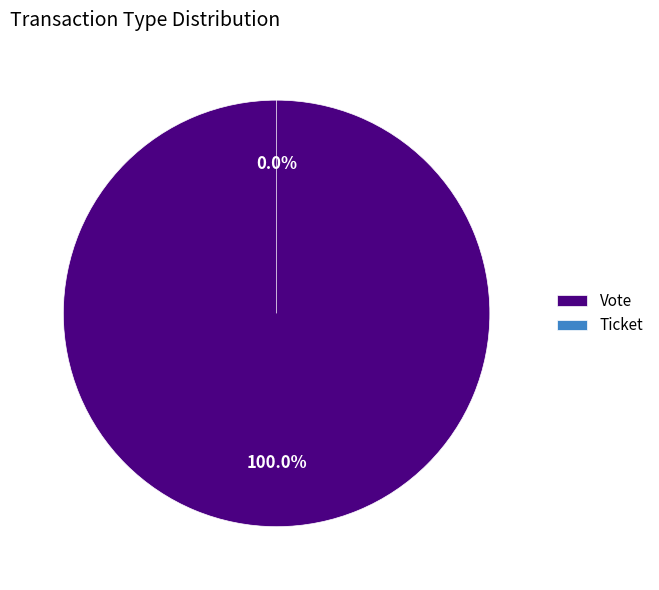

Does Ticket account for over 50% of the chart?

No